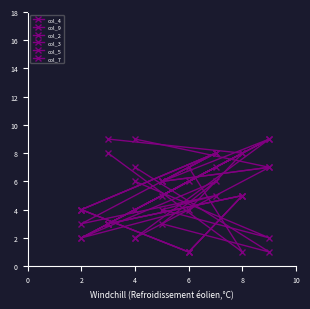

Does the chart have visible grid lines?

No